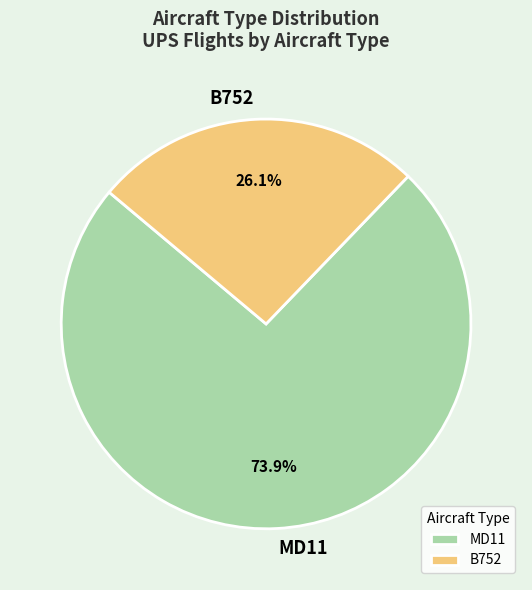

To the nearest percent, what is the difference between the largest and smallest slice percentages?

48%